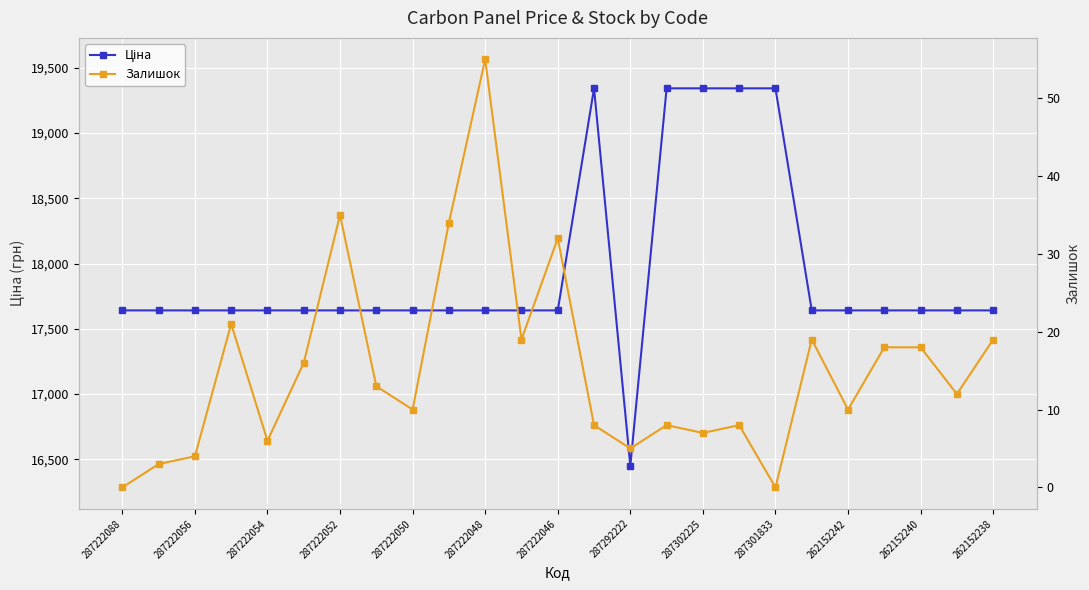

Reading right to left, extract all data points from this chart.

Ціна: 17640.5	17640.5	17640.5	17640.5	17640.5	17640.5	19343.1	19343.1	19343.1	19343.1	16448.2	19343.1	17640.5	17640.5	17640.5	17640.5	17640.5	17640.5	17640.5	17640.5	17640.5	17640.5	17640.5	17640.5	17640.5
Залишок: 19.0	12.0	18.0	18.0	10.0	19.0	0.0	8.0	7.0	8.0	5.0	8.0	32.0	19.0	55.0	34.0	10.0	13.0	35.0	16.0	6.0	21.0	4.0	3.0	0.0